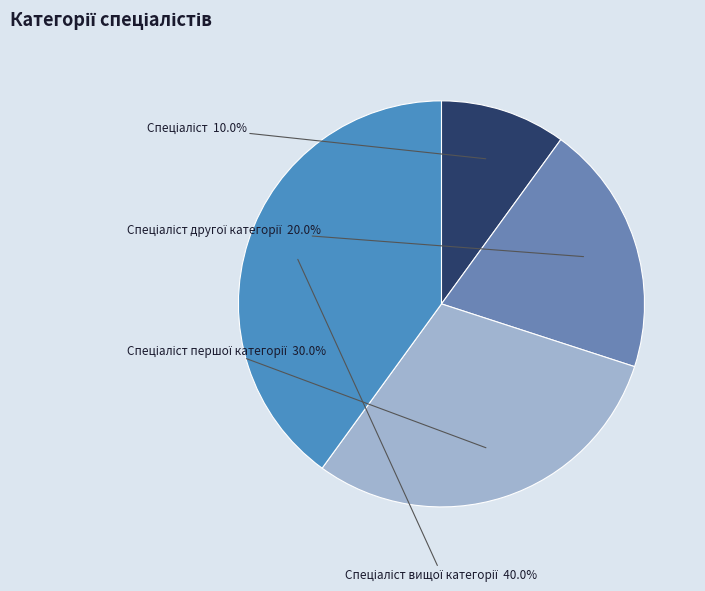

Does any single category account for the majority?

No